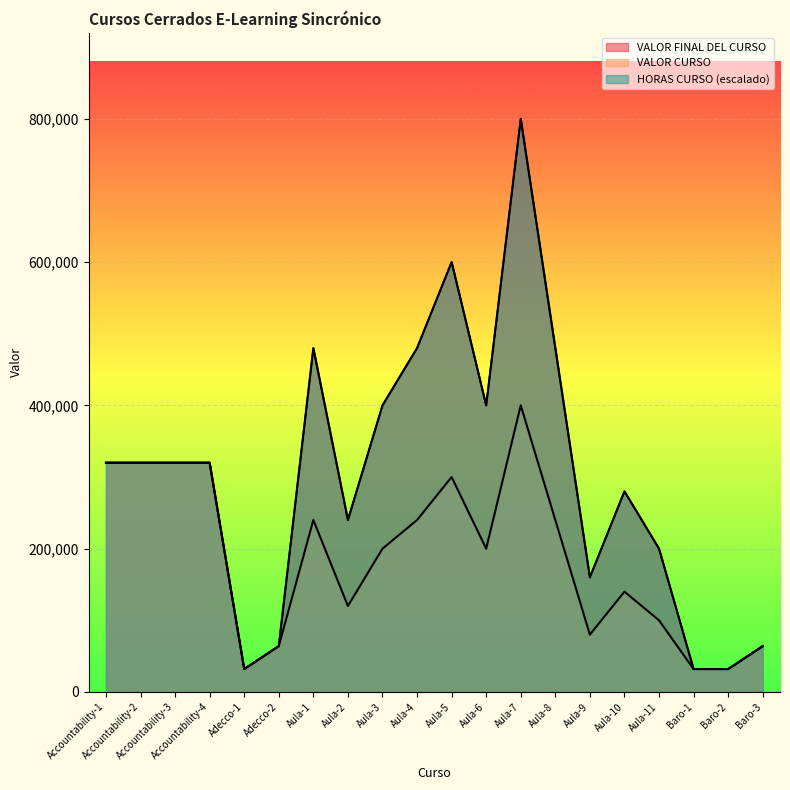

Between Adecco-1 and Accountability-3, which is larger?

Accountability-3